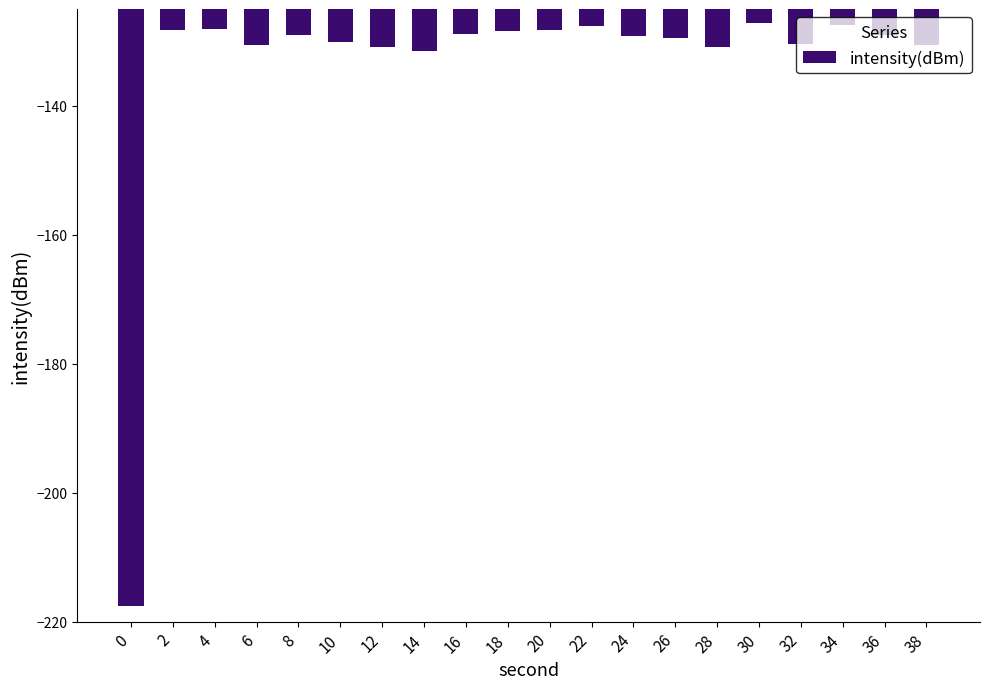

The value at 8 is -129.0. True or false?

True